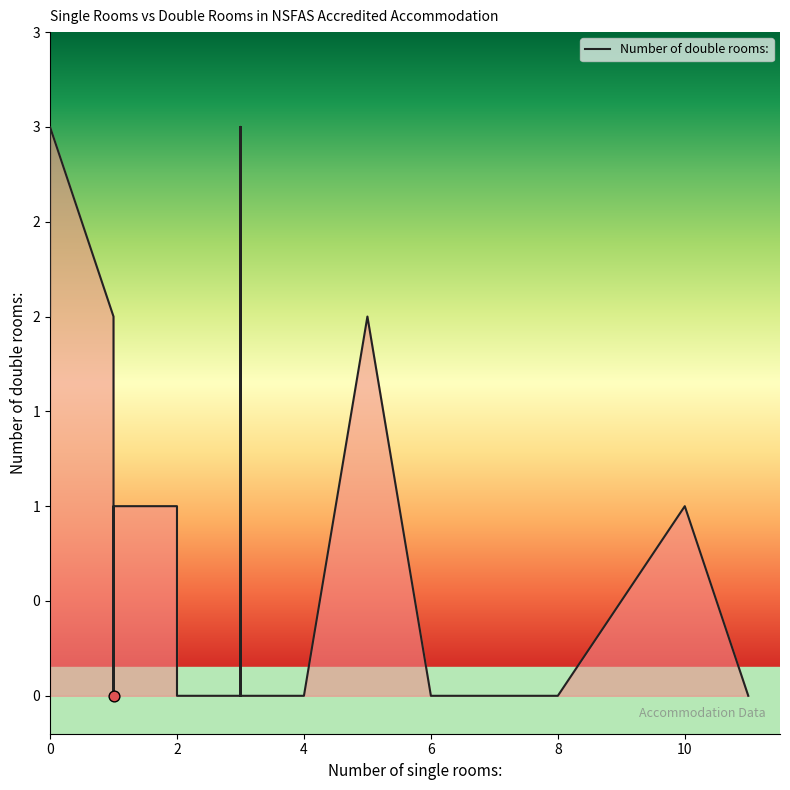

Which has a higher value, 2 or 3?

3